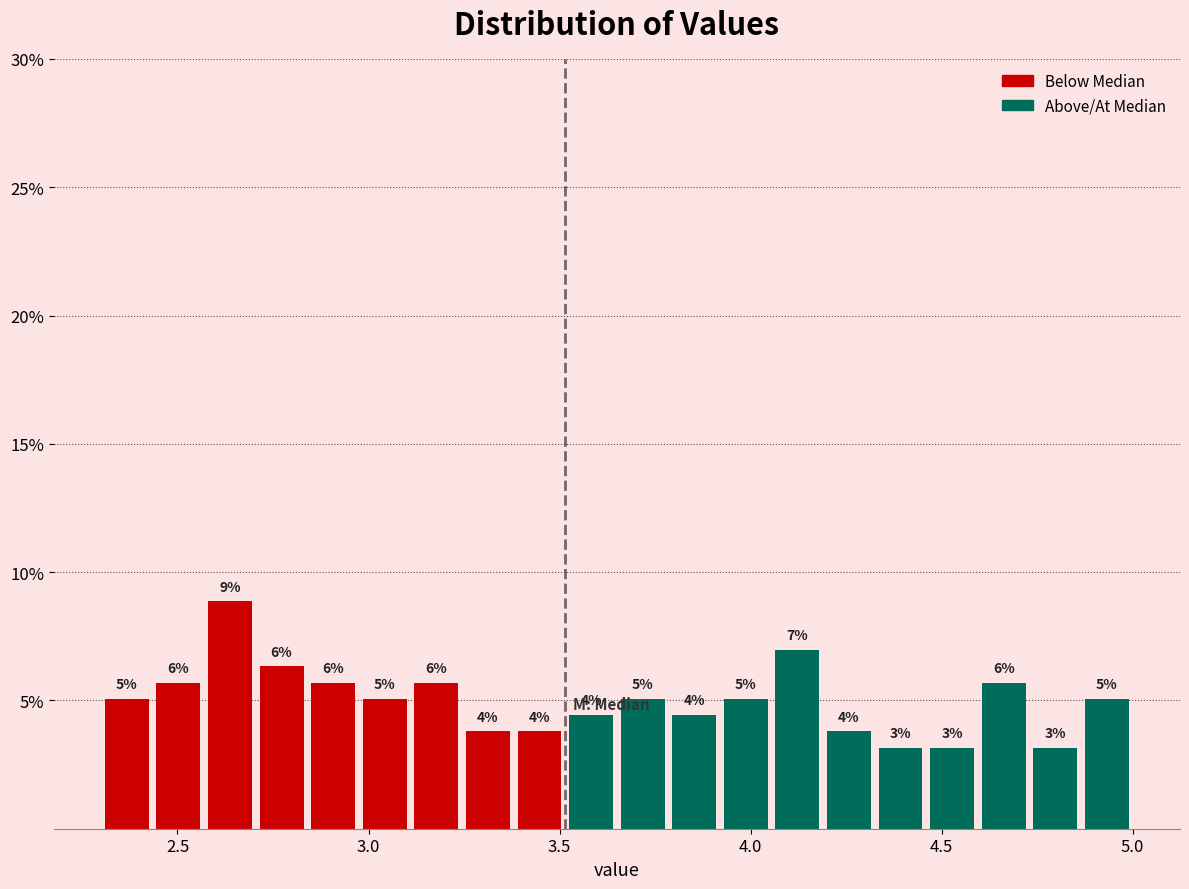

Read against the x-axis, roughly where is the centre of the tallest bar?

2.65